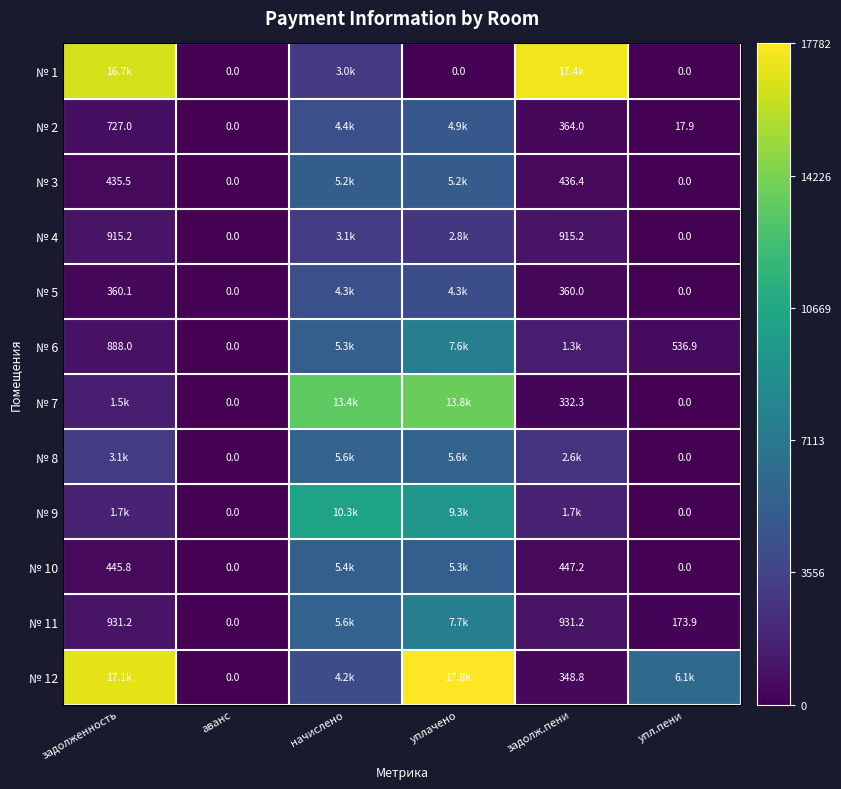

List the series in order of their peak value, highest first.

№ 12, № 1, № 7, № 9, № 11, № 6, № 8, № 10, № 3, № 2, № 5, № 4